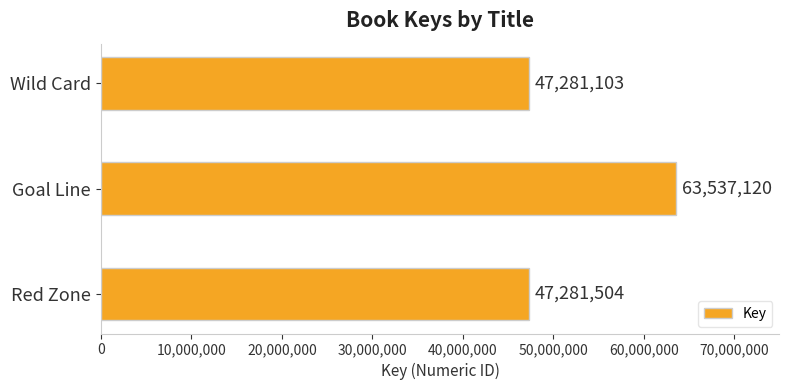

Reading bottom to top, what are all the values shown in this chart?

Red Zone=47281504	Goal Line=63537120	Wild Card=47281103